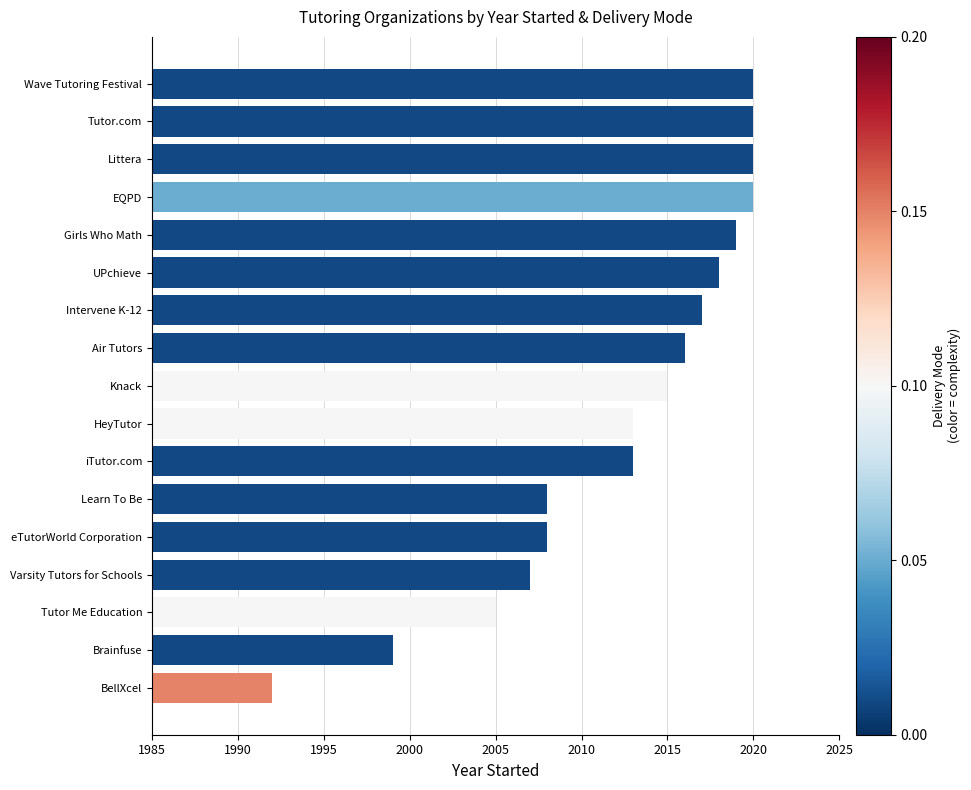

The value at Intervene K-12 is 2017. True or false?

True